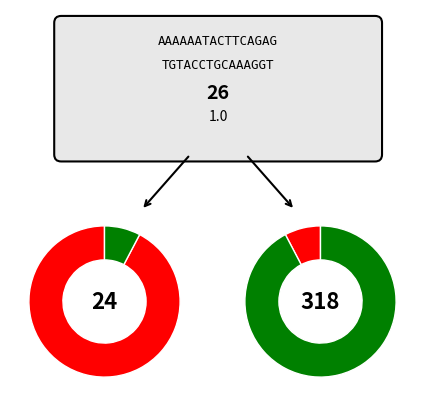

Does any single category account for the majority?

Yes